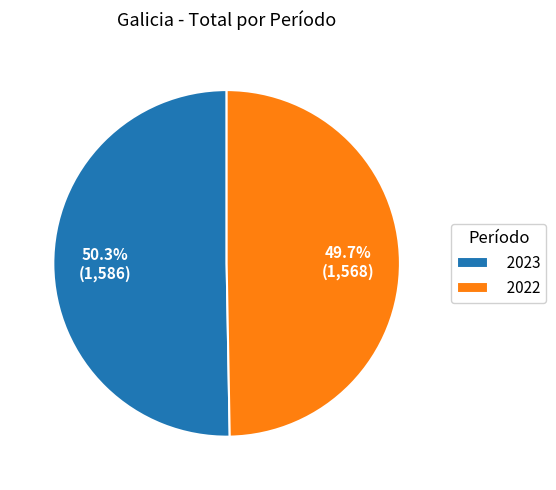

Count the number of slices in the pie.

2